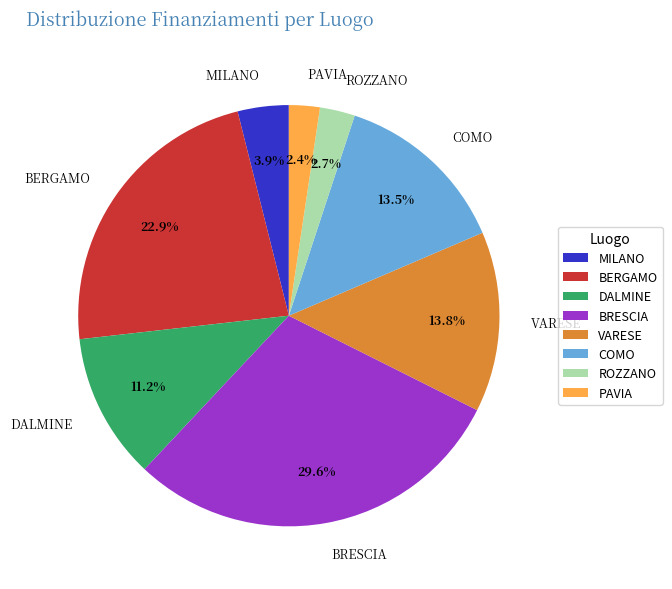

Which category has the biggest portion of the pie?

BRESCIA